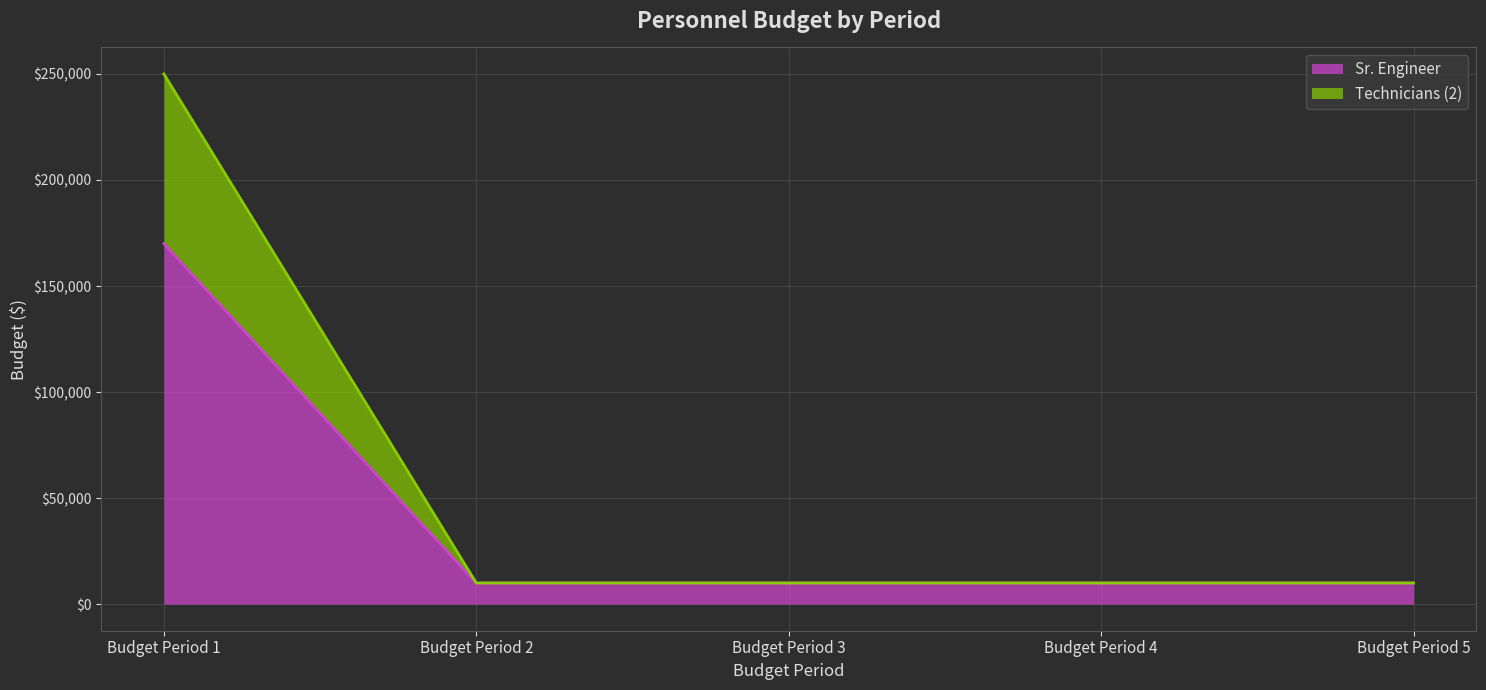

Reading left to right, list all the values displayed in this chart.

Total Budget Period 1: 170000	80000
Total Budget Period 2: 10000	0
Total Budget Period 3: 10000	0
Total Budget Period 4: 10000	0
Total Budget Period 5: 10000	0